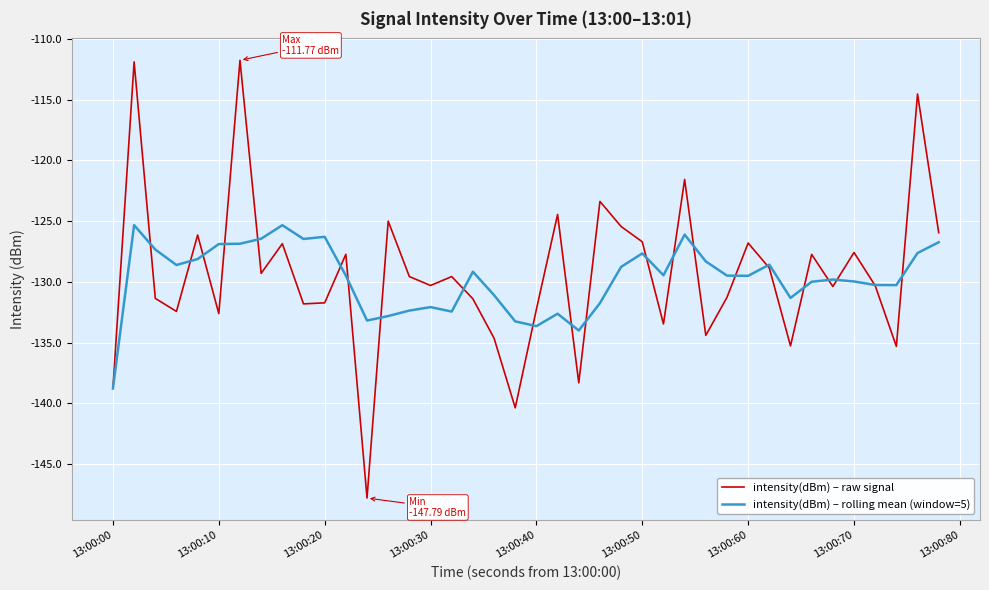

In intensity(dBm) – rolling mean (window=5), how many points are higher than both neighbors (excluding endpoints)?

10